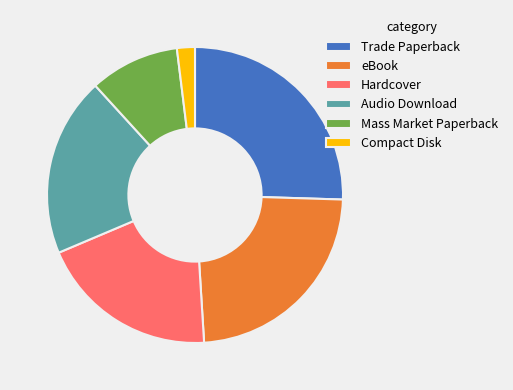

How many segments does this pie chart have?

6